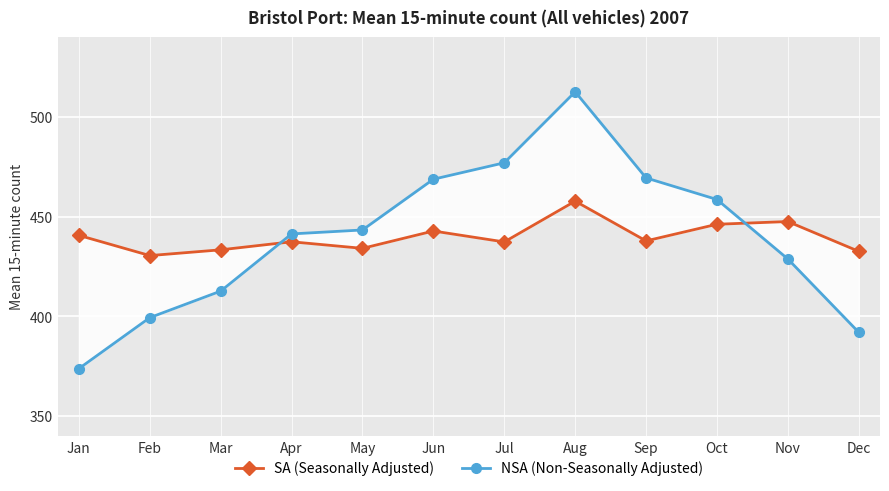

How many interior local peaks does the NSA (Non-Seasonally Adjusted) series have?

1